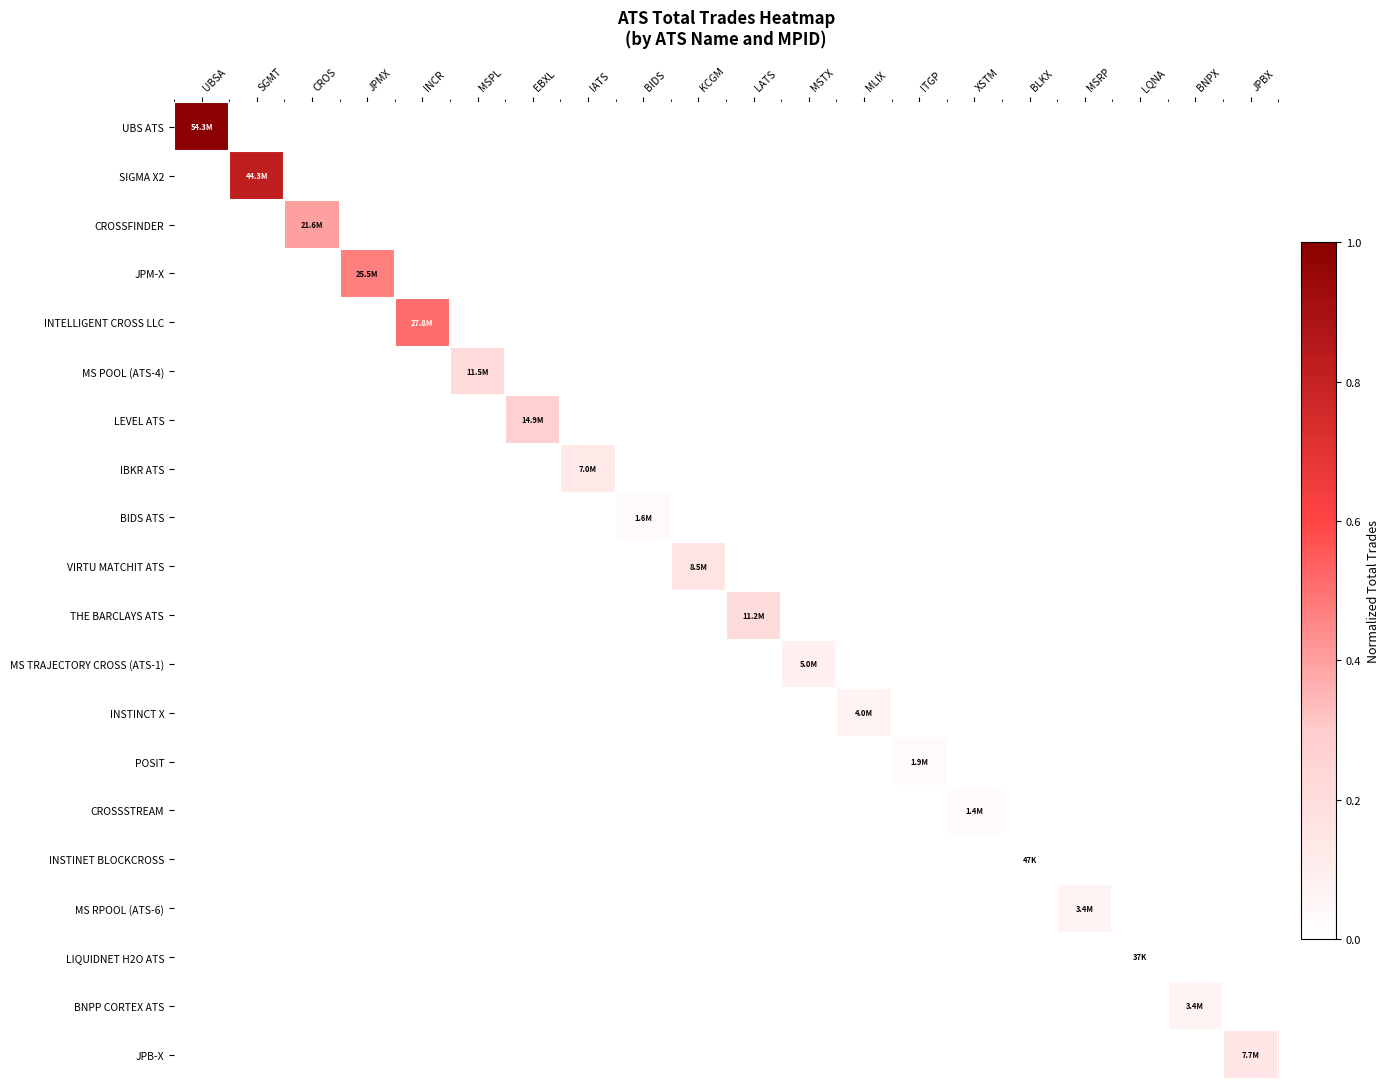

At how many categories does at least one series exceed 0?

20